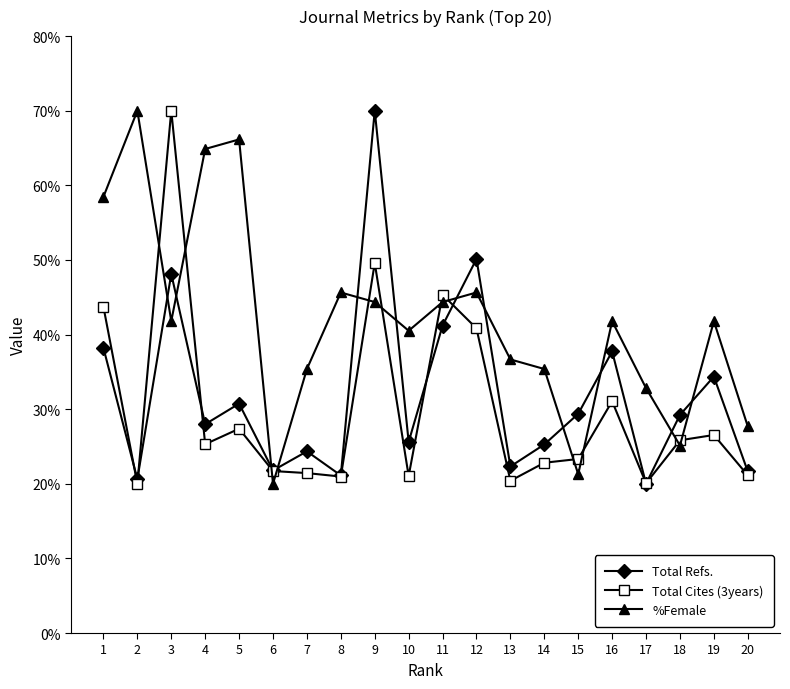

In Total Refs., how many points are lower than both neighbors (excluding endpoints)?

7